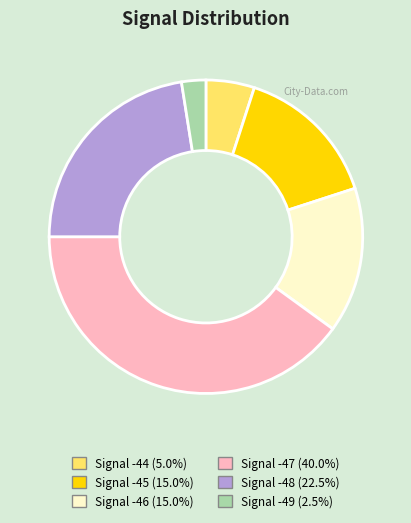

How many slices are in this pie chart?

6